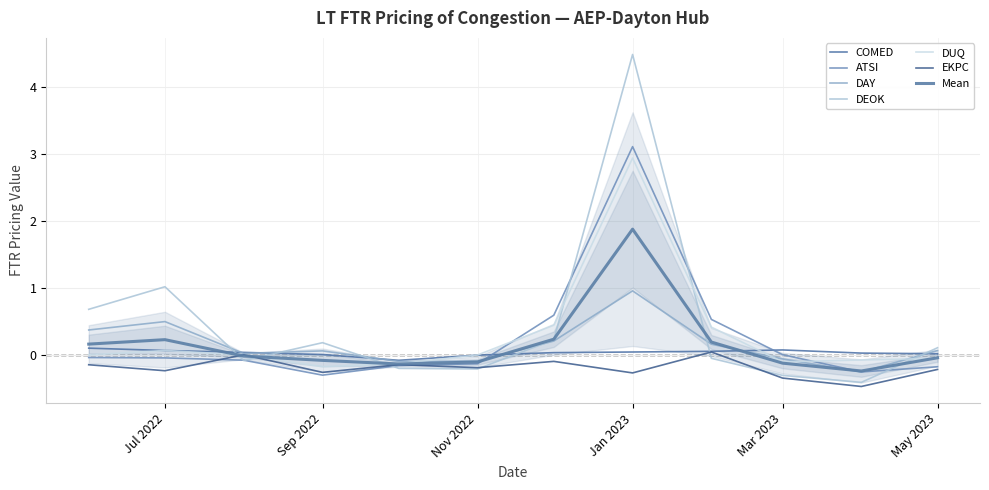

What is the label of the 11th point from the left?

2023-04-01